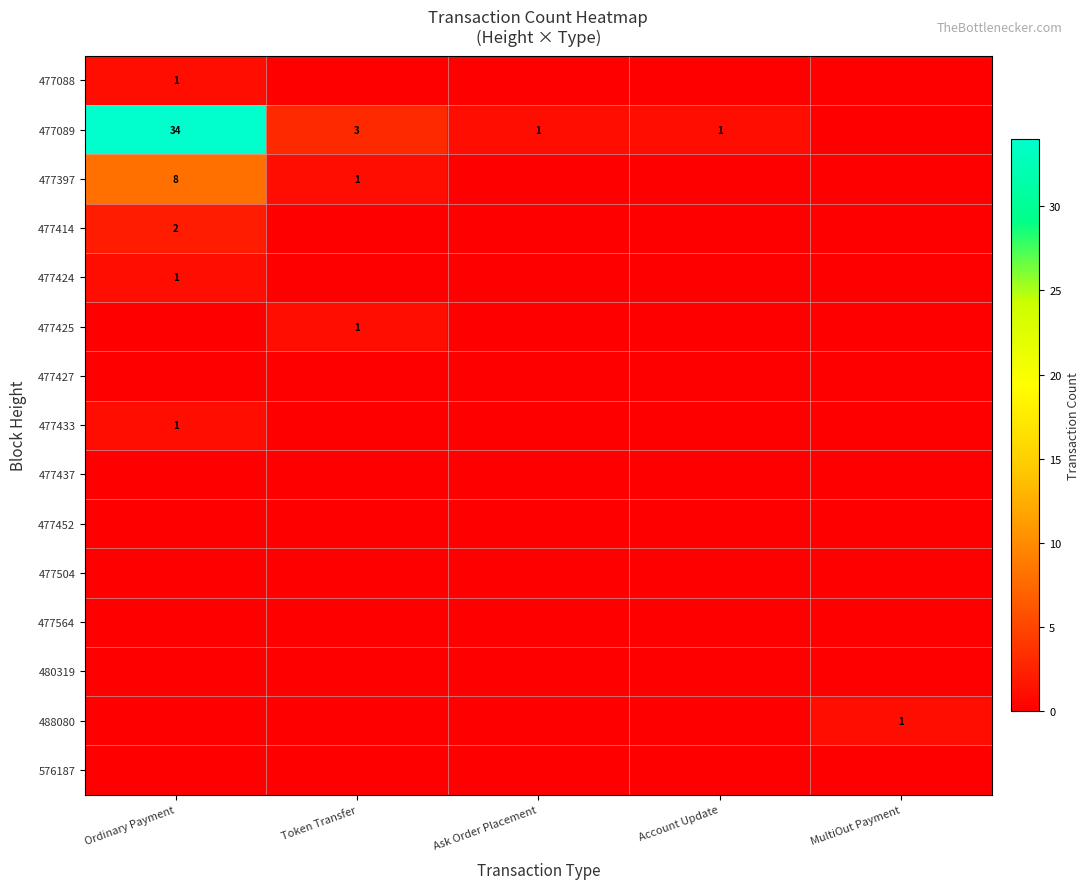

Rank the series at Account Update from lowest to highest value.

477088, 477397, 477414, 477424, 477425, 477427, 477433, 477437, 477452, 477504, 477564, 480319, 488080, 576187, 477089